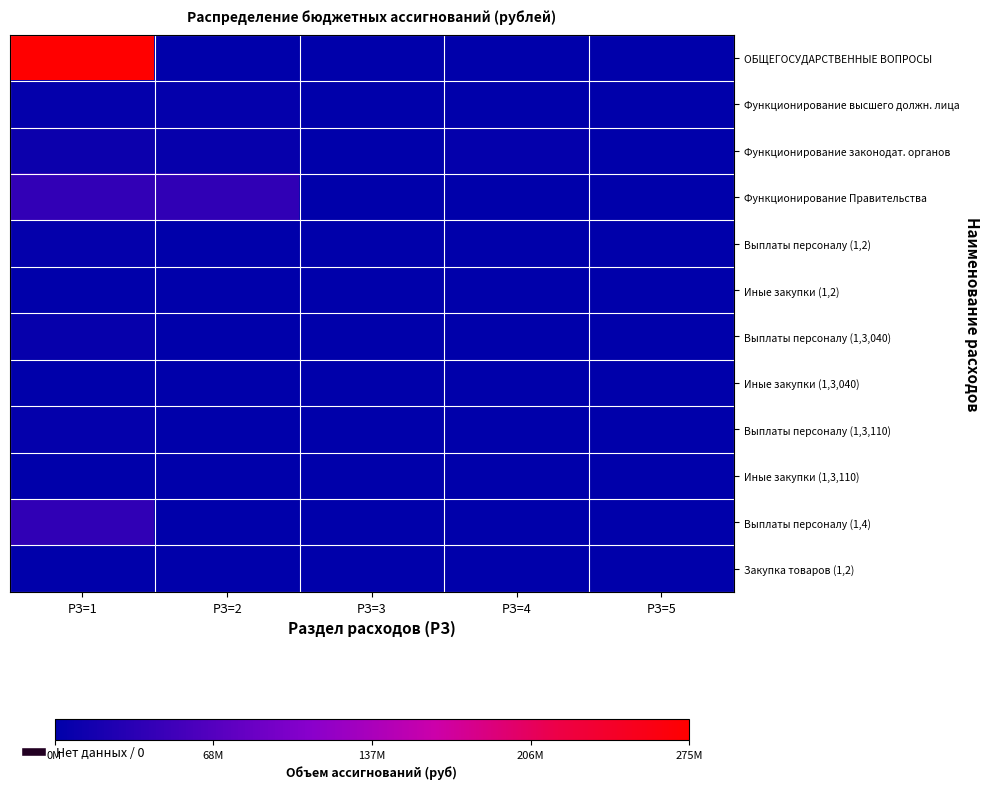

Reading left to right, list all the values displayed in this chart.

ОБЩЕГОСУДАРСТВЕННЫЕ ВОПРОСЫ: РЗ=1=275425924.4	РЗ=2=0.0	РЗ=3=0.0	РЗ=4=0.0	РЗ=5=0.0
Функционирование высшего должн. лица: РЗ=1=3487280.0	РЗ=2=3307780.0	РЗ=3=179500.0	РЗ=4=0.0	РЗ=5=0.0
Функционирование законодат. органов: РЗ=1=10564214.0	РЗ=2=6032449.0	РЗ=3=926853.0	РЗ=4=3454912.0	РЗ=5=150000.0
Функционирование Правительства: РЗ=1=41532489.4	РЗ=2=38914384.0	РЗ=3=0.0	РЗ=4=0.0	РЗ=5=0.0
Выплаты персоналу (1,2): РЗ=1=3307780.0	РЗ=2=0.0	РЗ=3=0.0	РЗ=4=0.0	РЗ=5=0.0
Иные закупки (1,2): РЗ=1=179500.0	РЗ=2=0.0	РЗ=3=0.0	РЗ=4=0.0	РЗ=5=0.0
Выплаты персоналу (1,3,040): РЗ=1=6032449.0	РЗ=2=0.0	РЗ=3=0.0	РЗ=4=0.0	РЗ=5=0.0
Иные закупки (1,3,040): РЗ=1=926853.0	РЗ=2=0.0	РЗ=3=0.0	РЗ=4=0.0	РЗ=5=0.0
Выплаты персоналу (1,3,110): РЗ=1=3454912.0	РЗ=2=0.0	РЗ=3=0.0	РЗ=4=0.0	РЗ=5=0.0
Иные закупки (1,3,110): РЗ=1=150000.0	РЗ=2=0.0	РЗ=3=0.0	РЗ=4=0.0	РЗ=5=0.0
Выплаты персоналу (1,4): РЗ=1=38914384.0	РЗ=2=0.0	РЗ=3=0.0	РЗ=4=0.0	РЗ=5=0.0
Закупка товаров (1,2): РЗ=1=179500.0	РЗ=2=0.0	РЗ=3=0.0	РЗ=4=0.0	РЗ=5=0.0